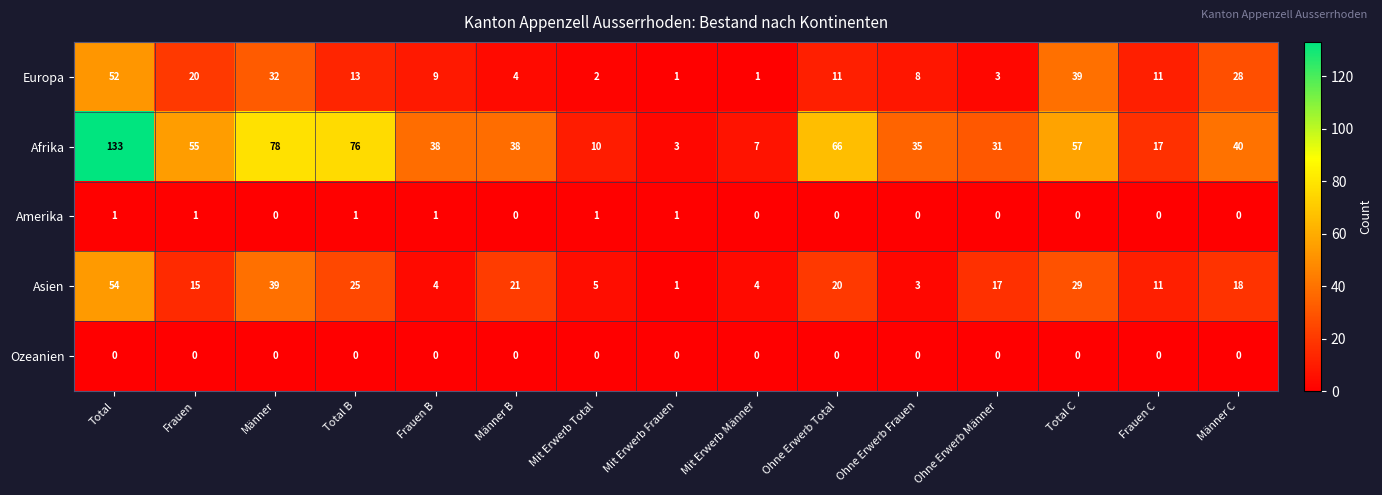

At which category does the chart reach its peak across all series?

Total